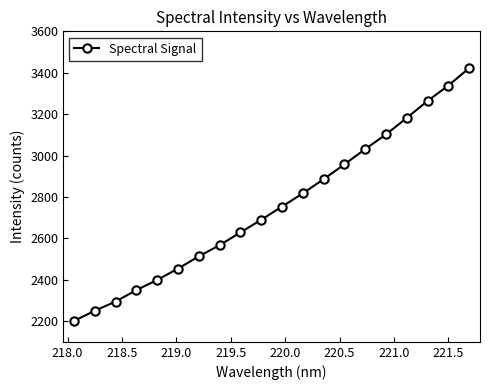

What is the value of the 13th point from the left?

2885.8